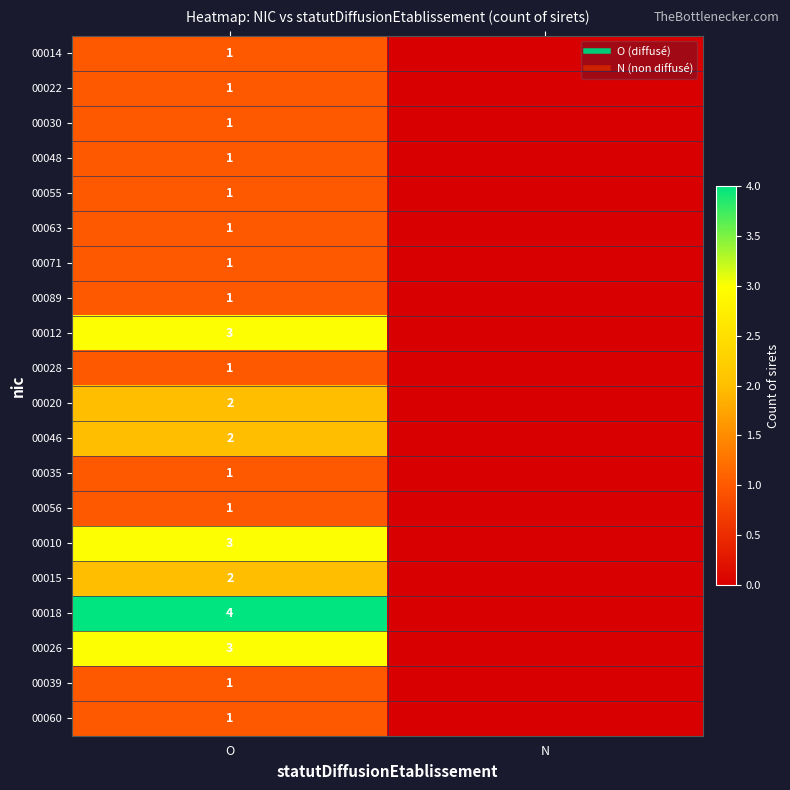

Between O and N, which series saw the biggest shift?

00018